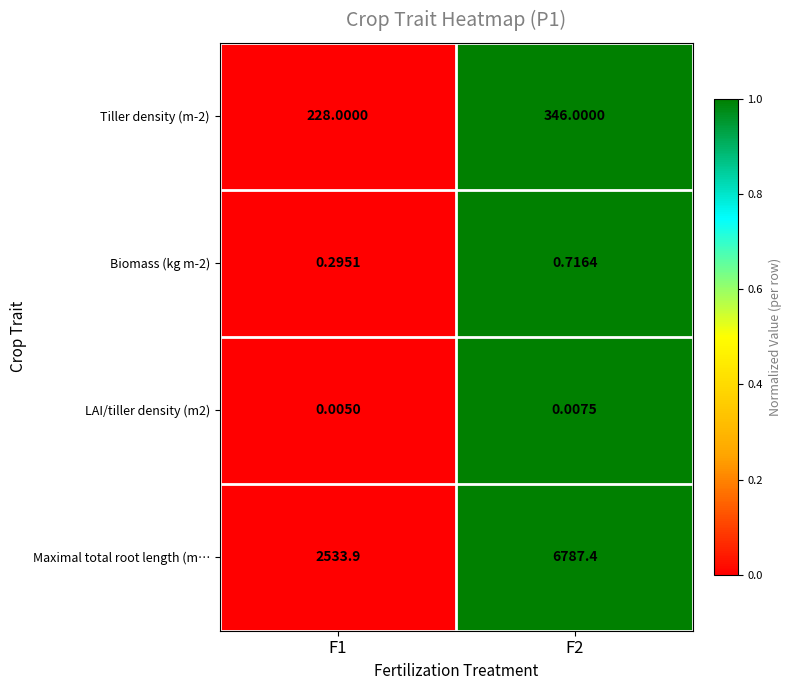

Which series changed the most between F1 and F2?

Maximal total root length (m…